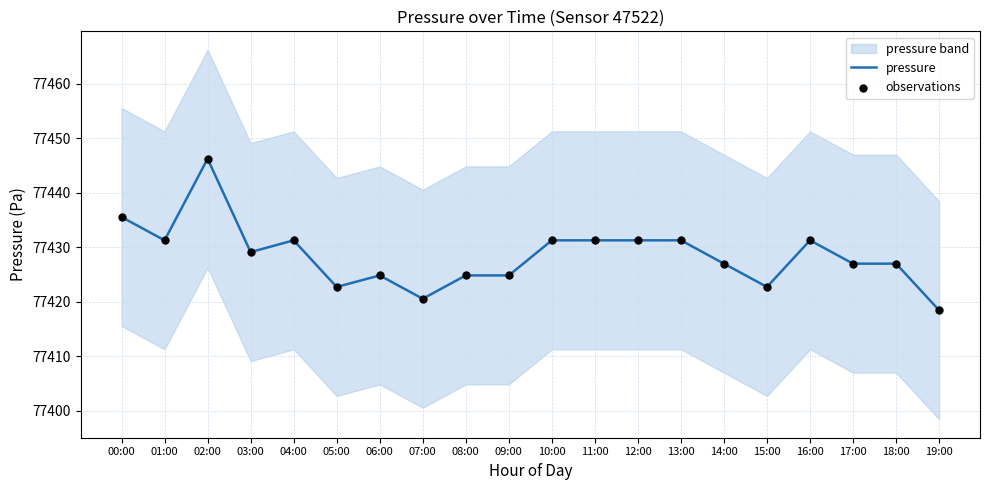

What is the total value across all series at 01:00?

154862.5